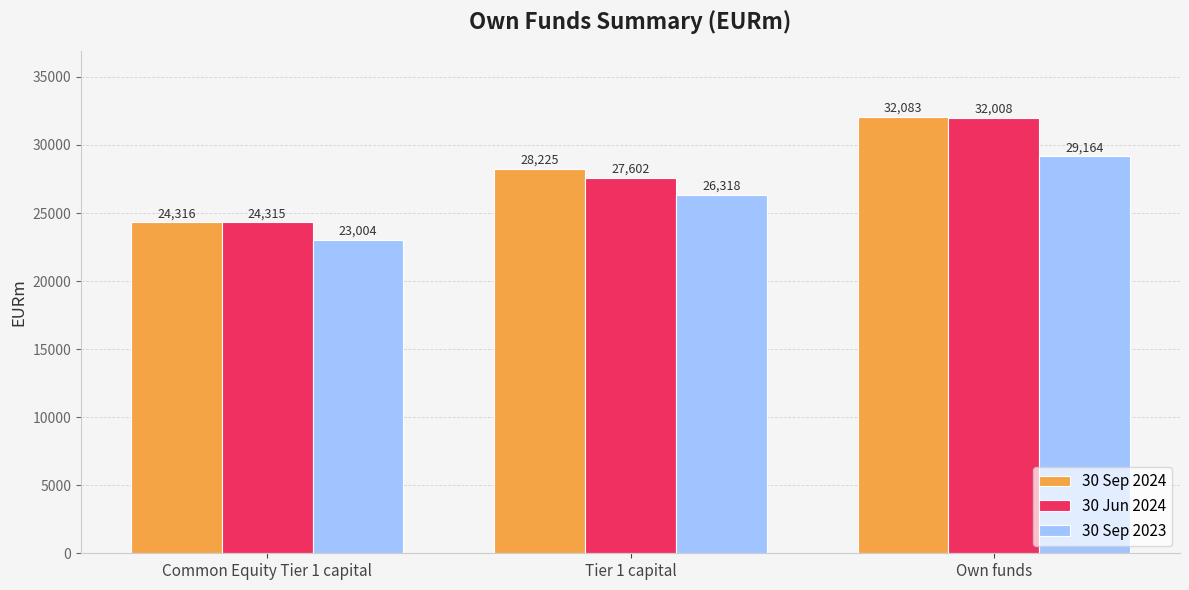

Rank the series at Common Equity Tier 1 capital from highest to lowest value.

30 Sep 2024, 30 Jun 2024, 30 Sep 2023